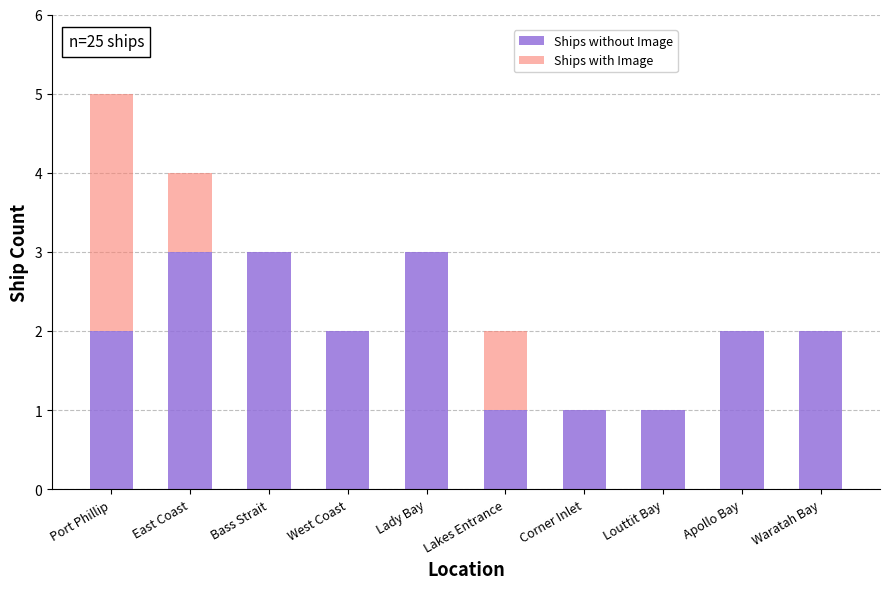

What value does the Ships without Image series have at Lady Bay?

3